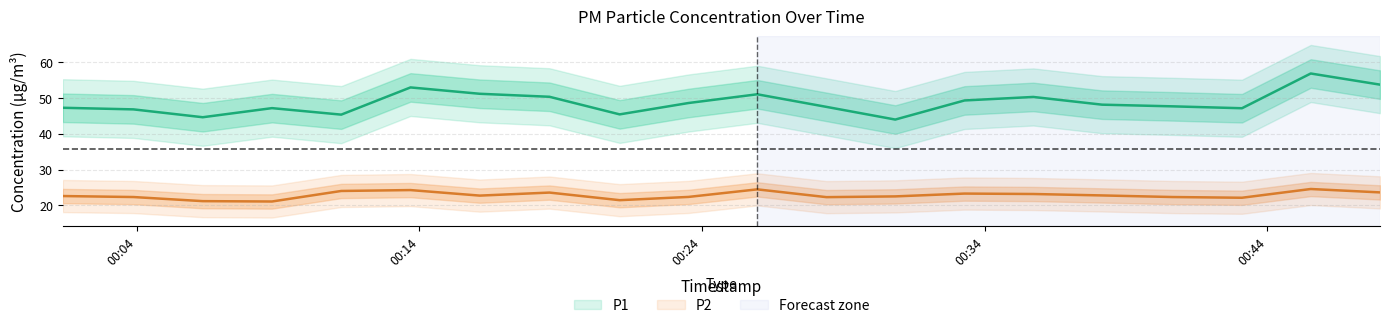

Does the chart display data point markers on the line(s)?

No